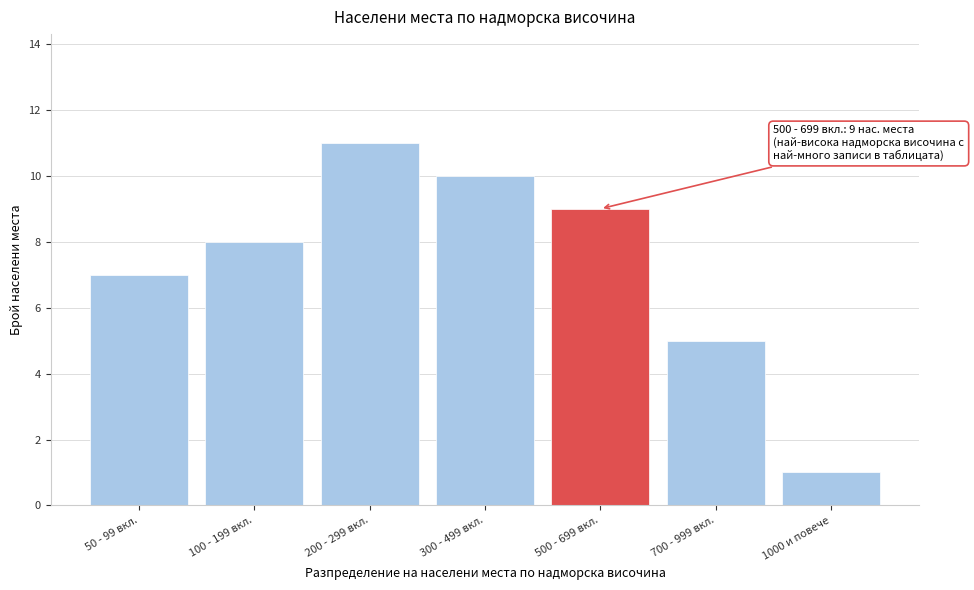

Reading right to left, extract all data points from this chart.

1000 и повече=1	700 - 999 вкл.=5	500 - 699 вкл.=9	300 - 499 вкл.=10	200 - 299 вкл.=11	100 - 199 вкл.=8	50 - 99 вкл.=7